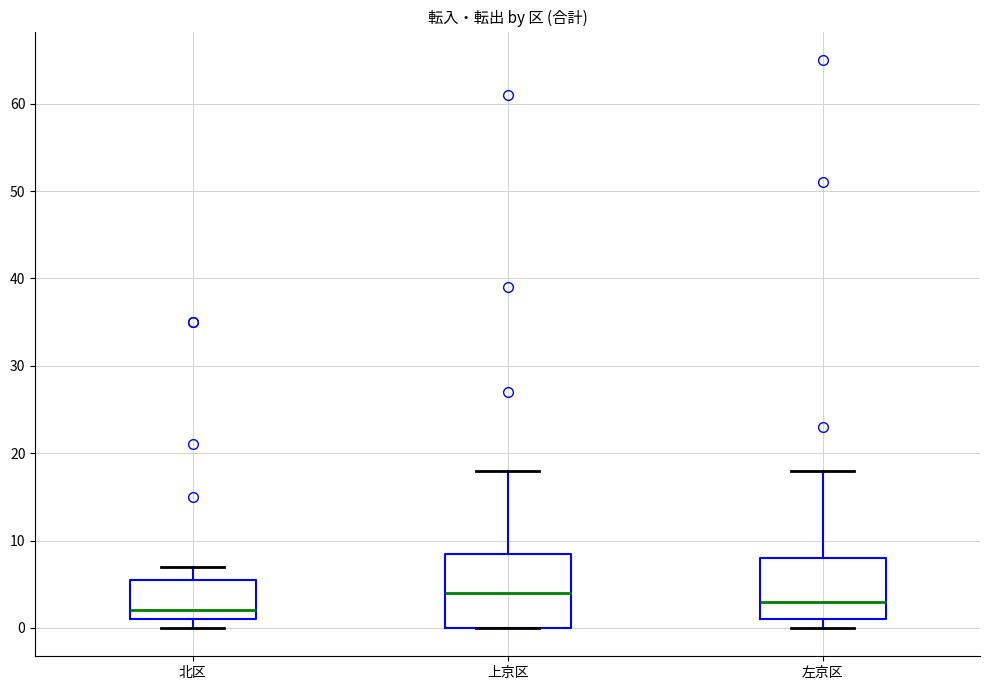

Where is the upper edge of the box for 北区 on the y-axis? The values are not printed on the chart, so give them approximately, as read against the axis.

6